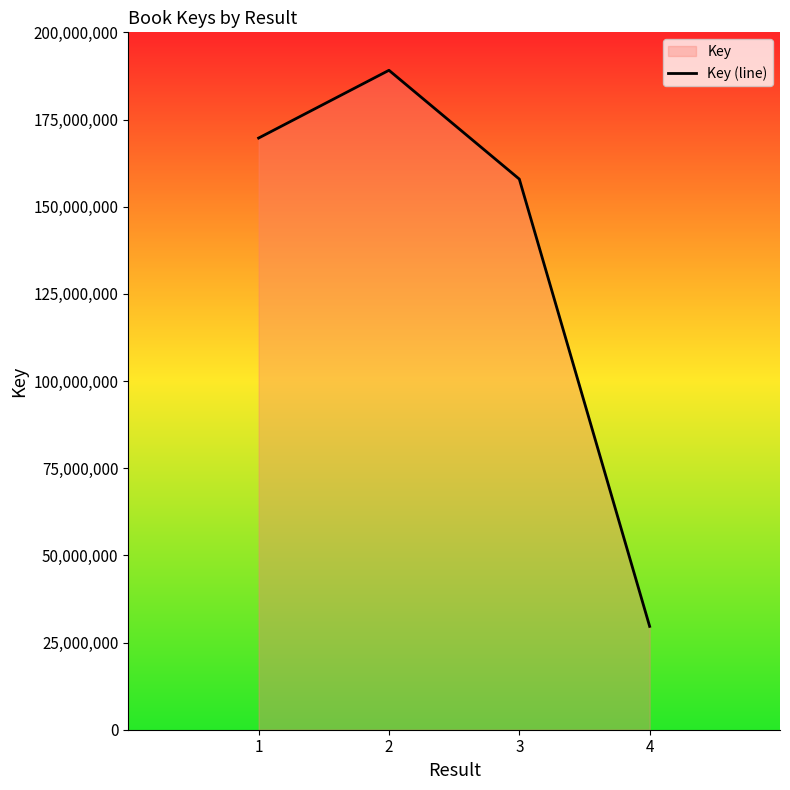

What is the maximum value shown in the chart?

189113782